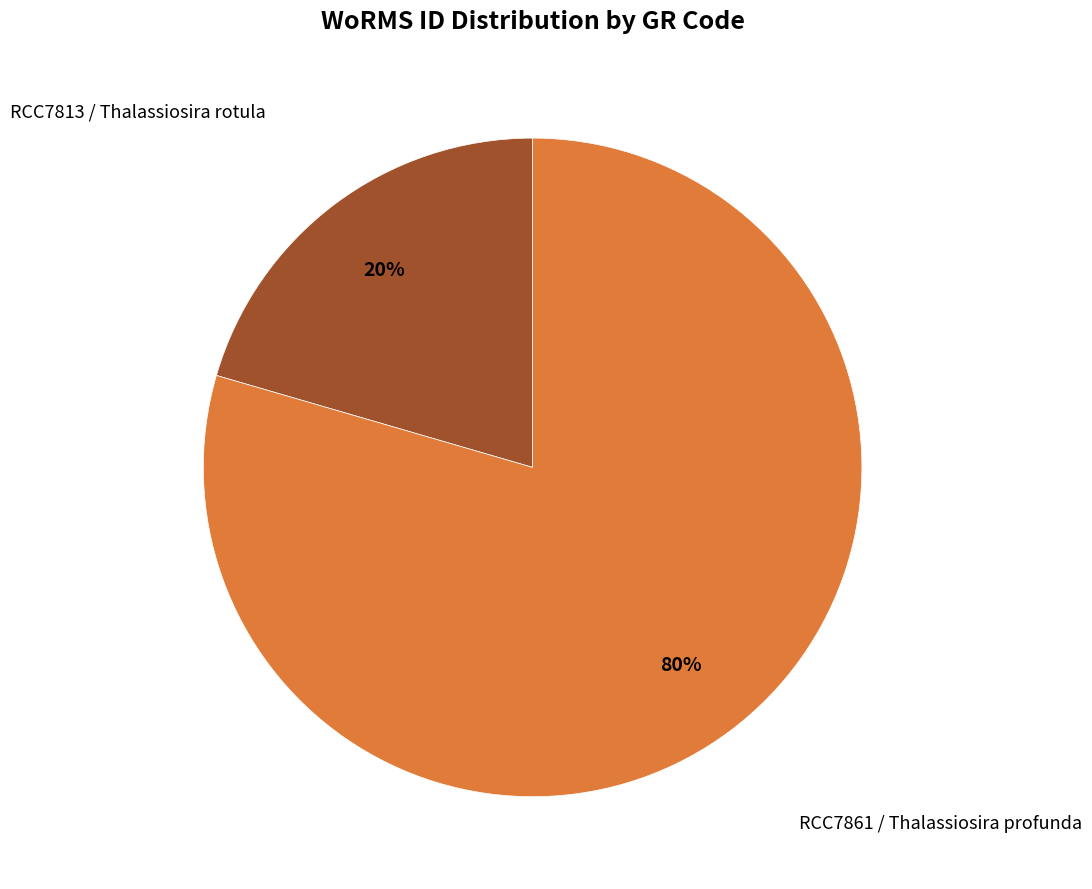

Is there any slice that represents more than half of the pie?

Yes